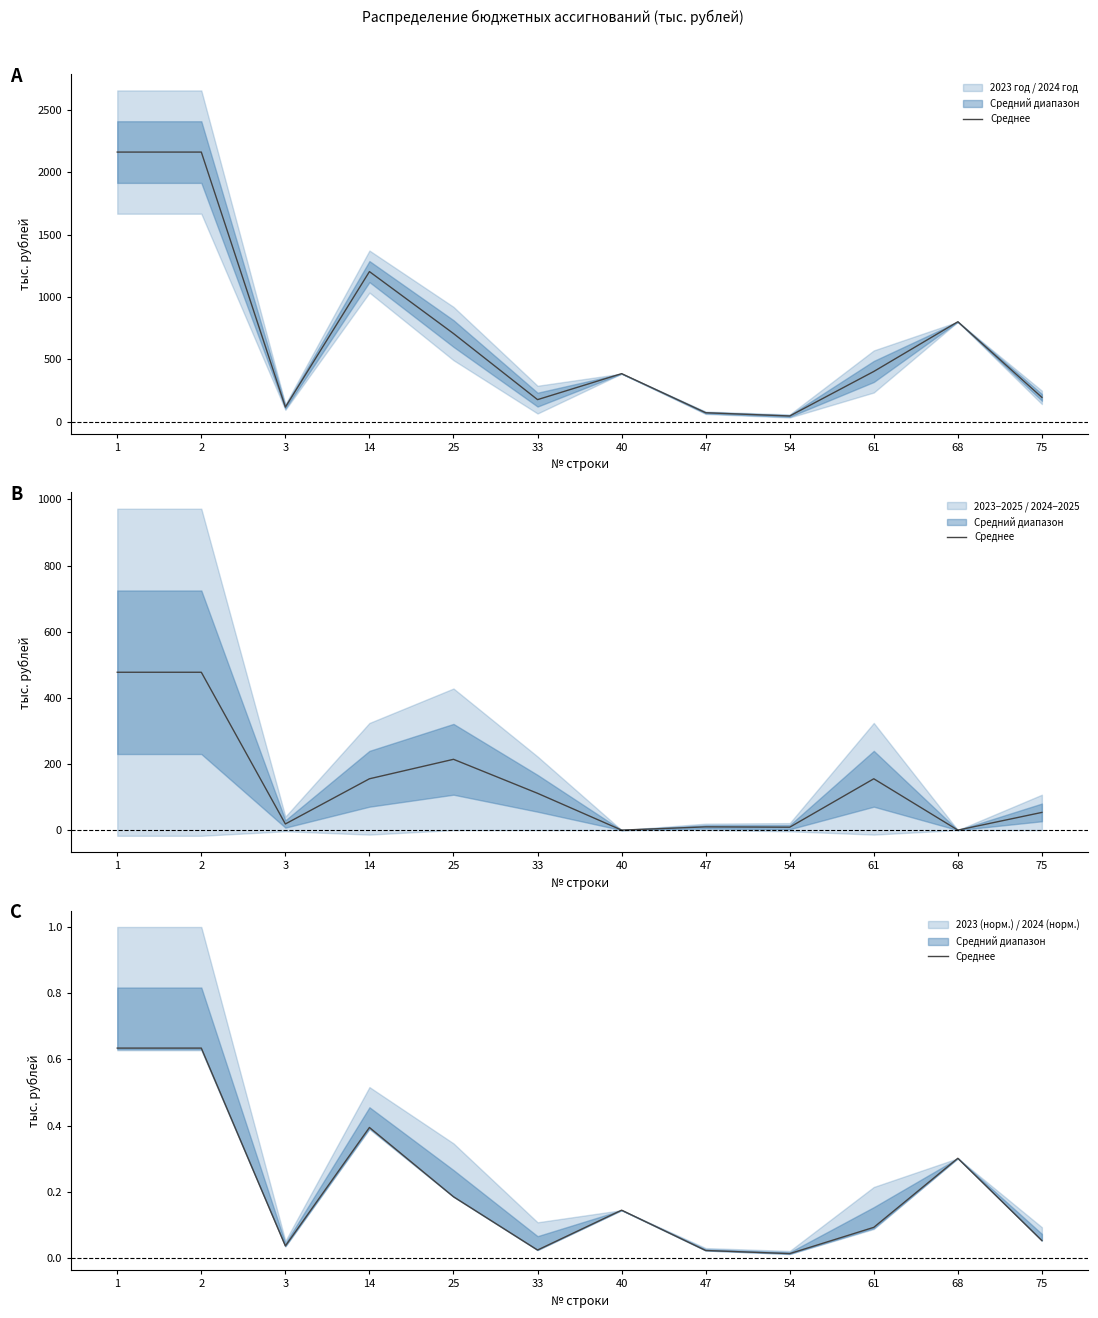

Reading right to left, list all the values displayed in this chart.

75=0.1	68=0.3	61=0.1	54=0.0	47=0.0	40=0.1	33=0.0	25=0.2	14=0.4	3=0.0	2=0.6	1=0.6